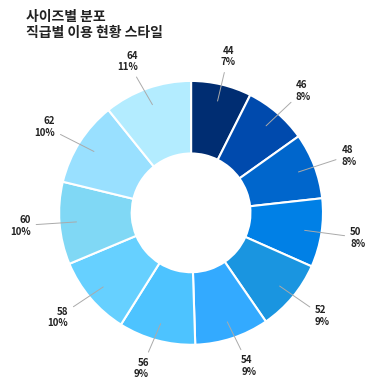

Rank the categories by value from lowest to highest.

44, 46, 48, 50, 52, 54, 56, 58, 60, 62, 64